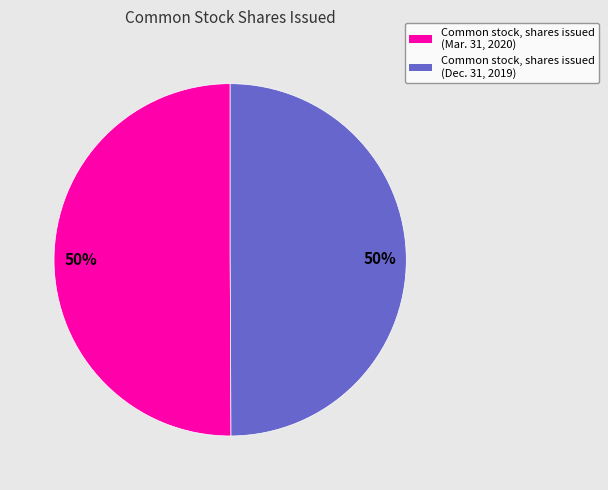

What percentage is the Common stock, shares issued (Mar. 31, 2020) slice, to the nearest percent?

50%